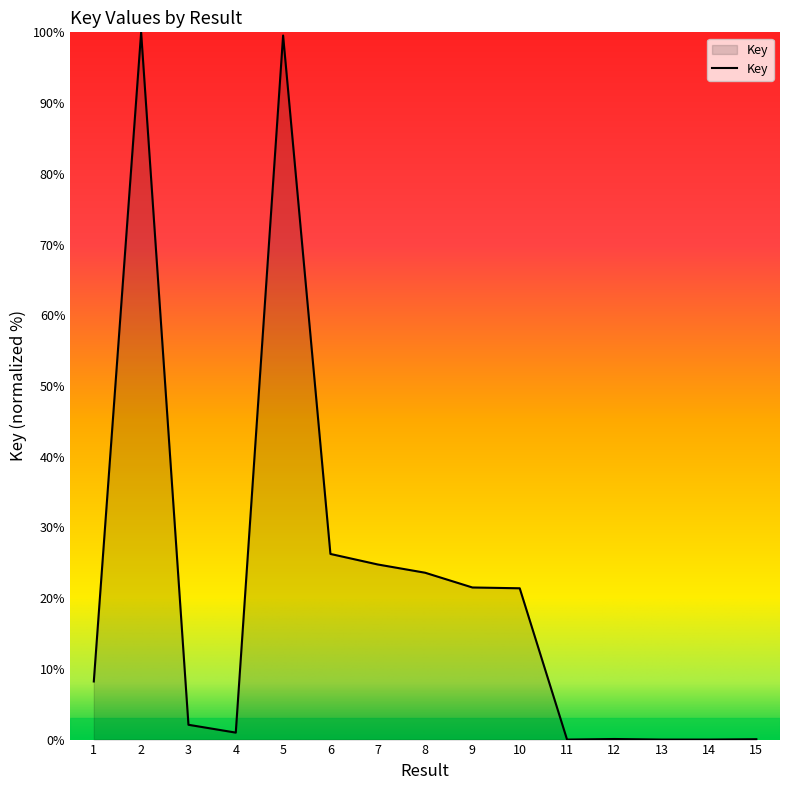

Is it true that the value at 8 is 23.6?

True